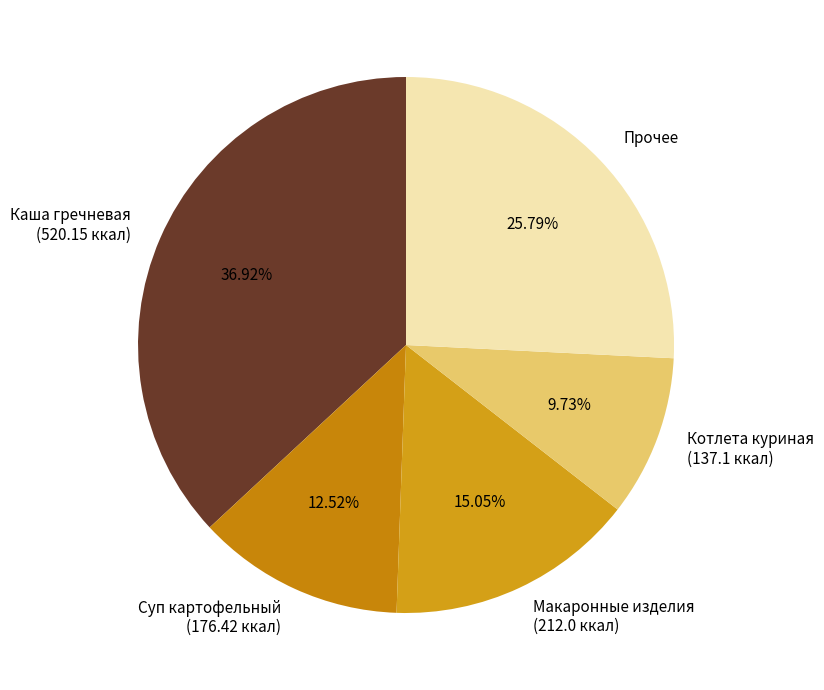

Does any single category account for the majority?

No